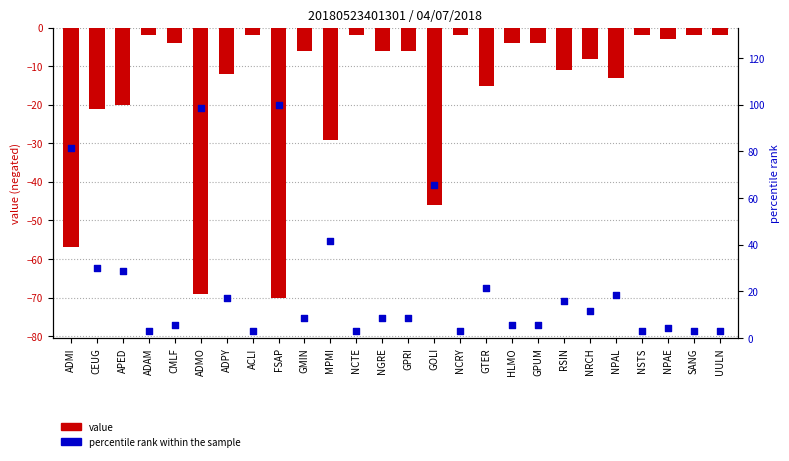

At which category is the sum across all series the highest?

FSAP